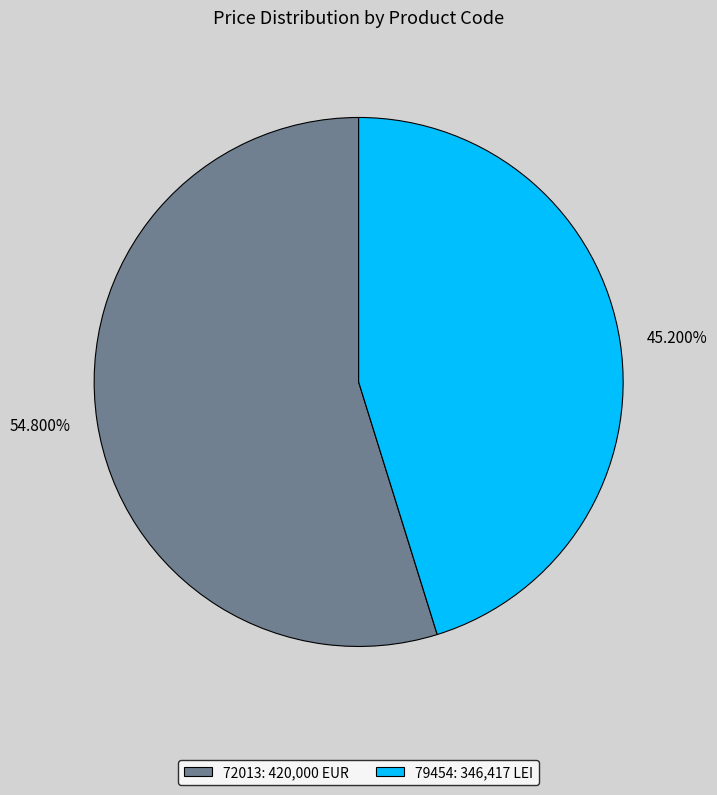

To the nearest percent, what percentage of the pie is 72013?

55%